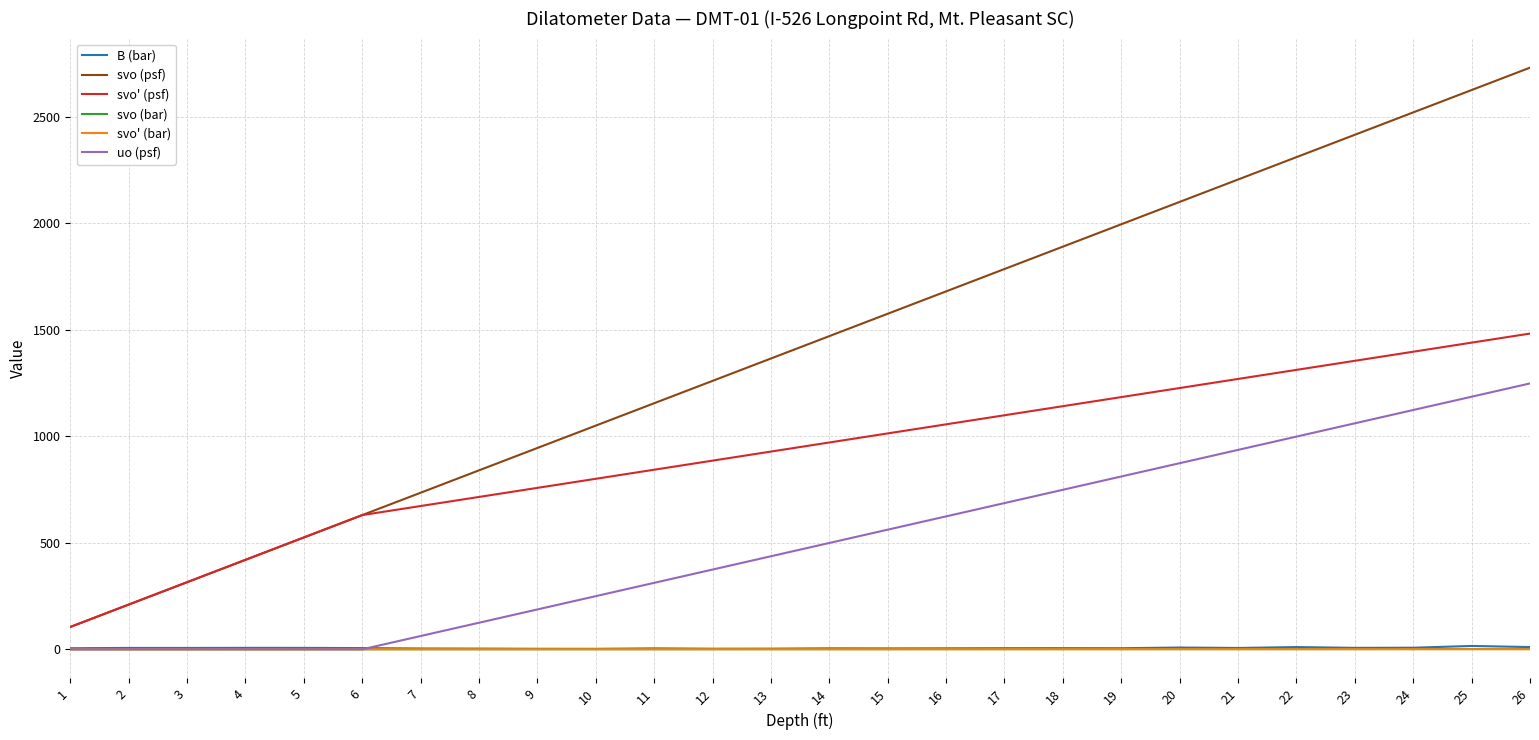

Which series has the widest spread of values?

svo (psf)